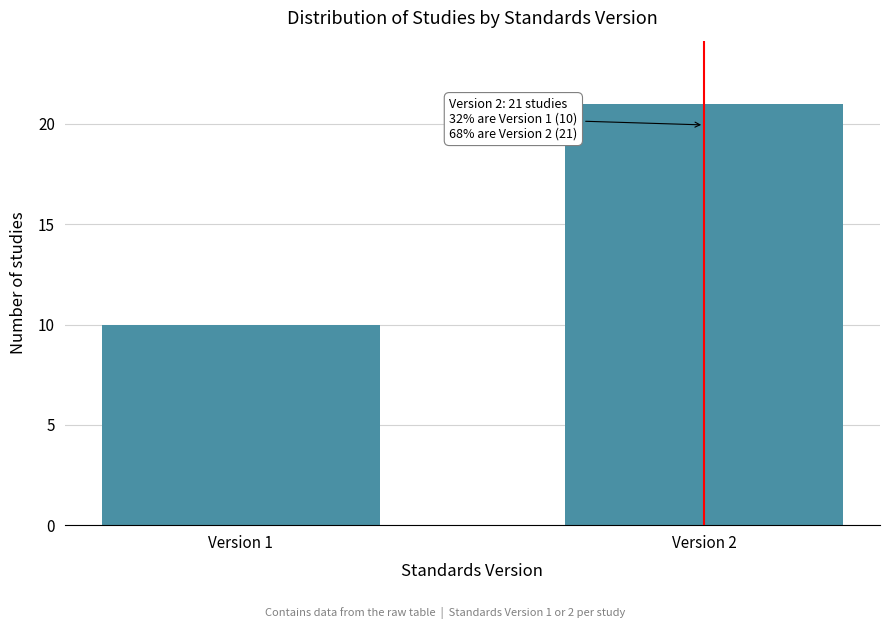

Reading right to left, extract all data points from this chart.

21	10